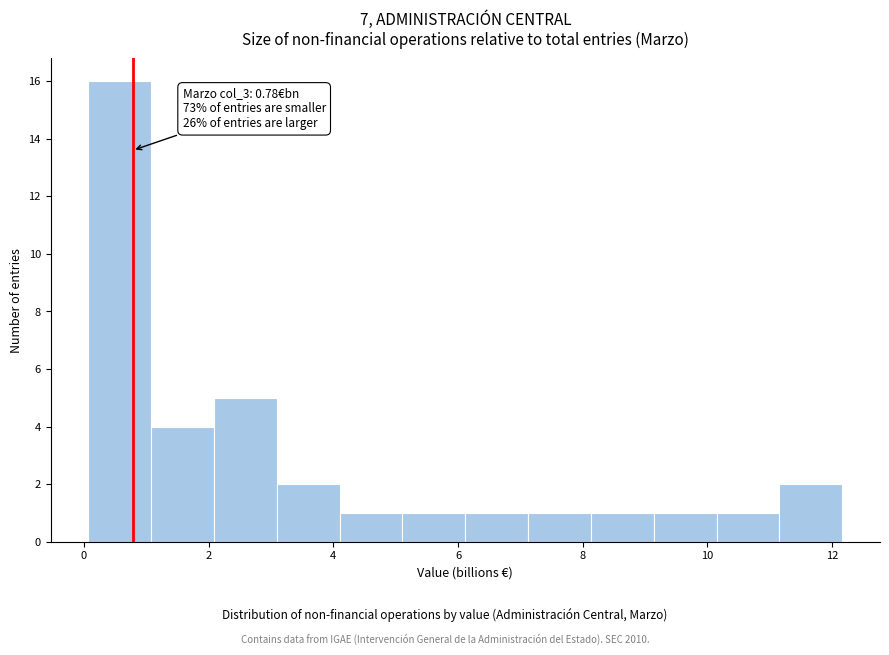

Over which range of the x-axis is the bar tallest?

0.0 to 1.0